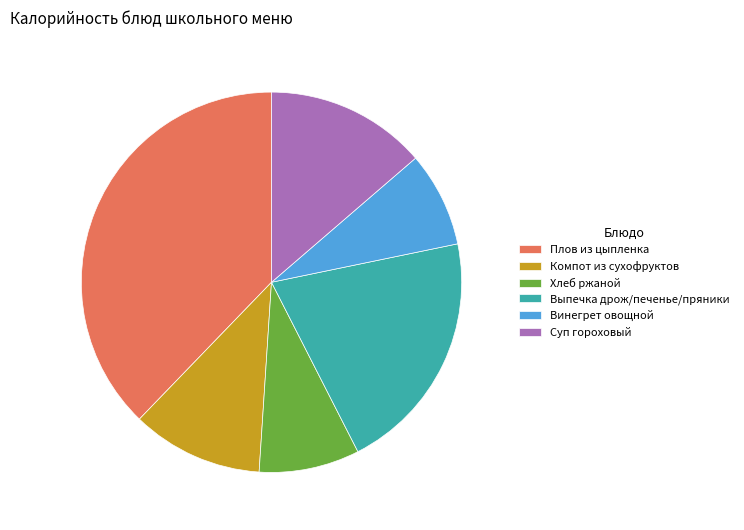

How many segments does this pie chart have?

6